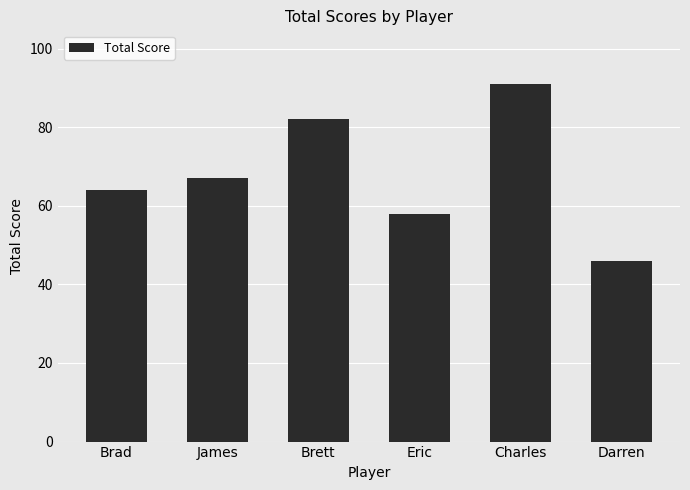

What is the change in value from James to Charles?

+24